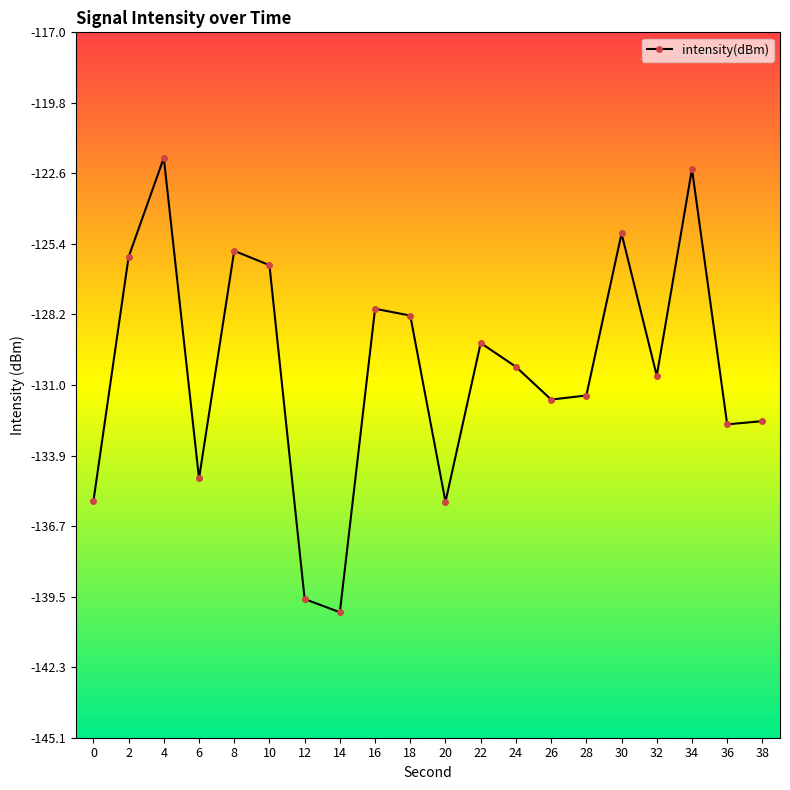

Reading left to right, list all the values displayed in this chart.

-135.7	-125.9	-122.0	-134.8	-125.7	-126.3	-139.6	-140.1	-128.0	-128.3	-135.7	-129.4	-130.3	-131.6	-131.5	-125.0	-130.7	-122.4	-132.6	-132.5